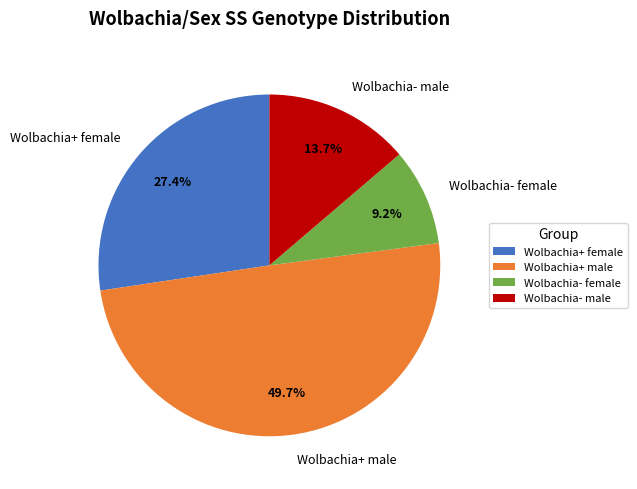

Which slice is the largest?

Wolbachia+ male